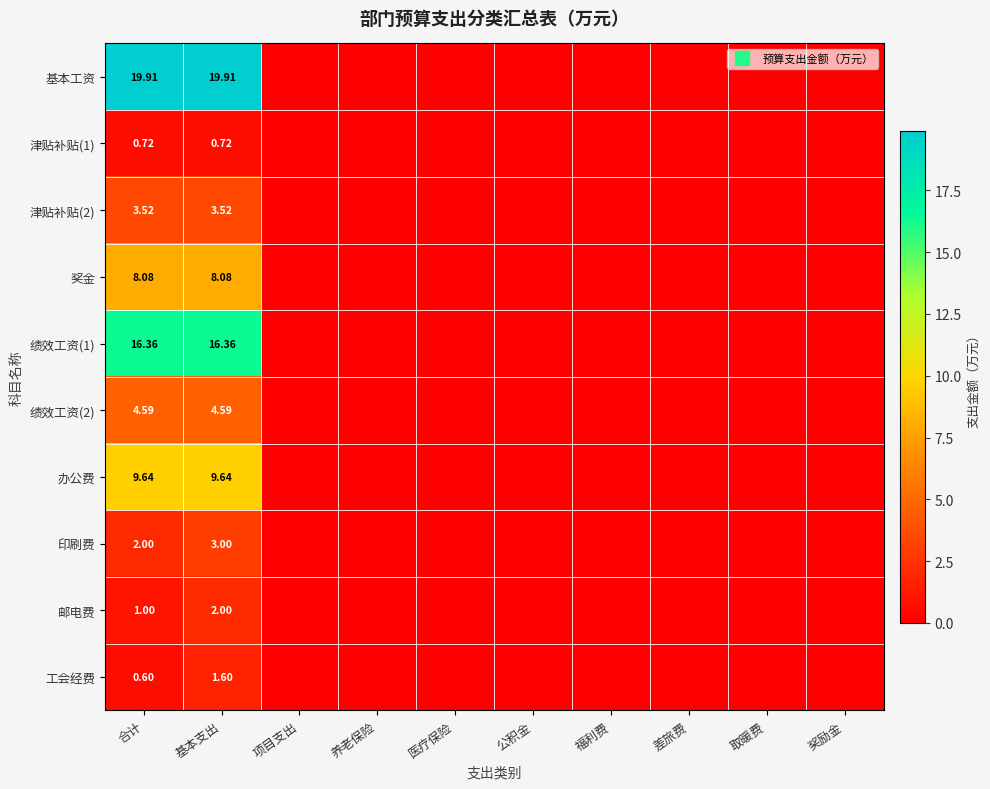

The 工会经费 series shows 1.6 at 基本支出. True or false?

True